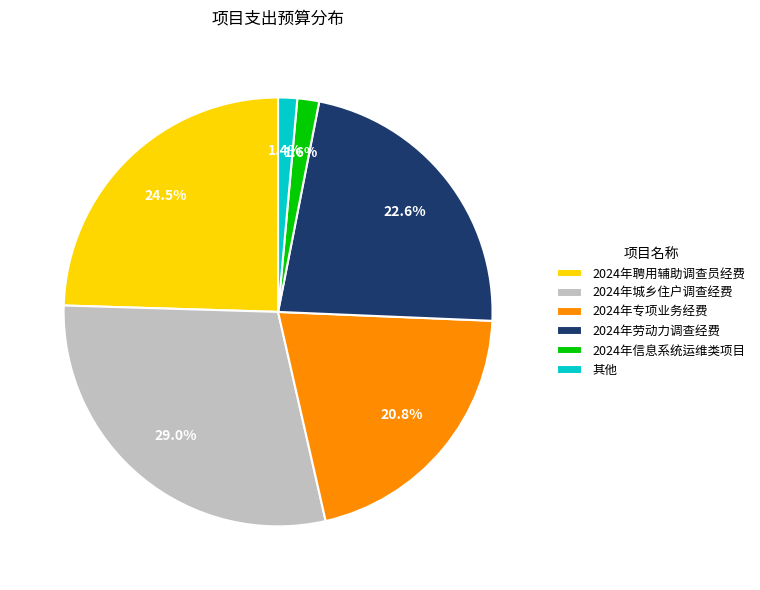

What is the ratio of the value at 2024年聘用辅助调查员经费 to the value at 2024年城乡住户调查经费?

0.8